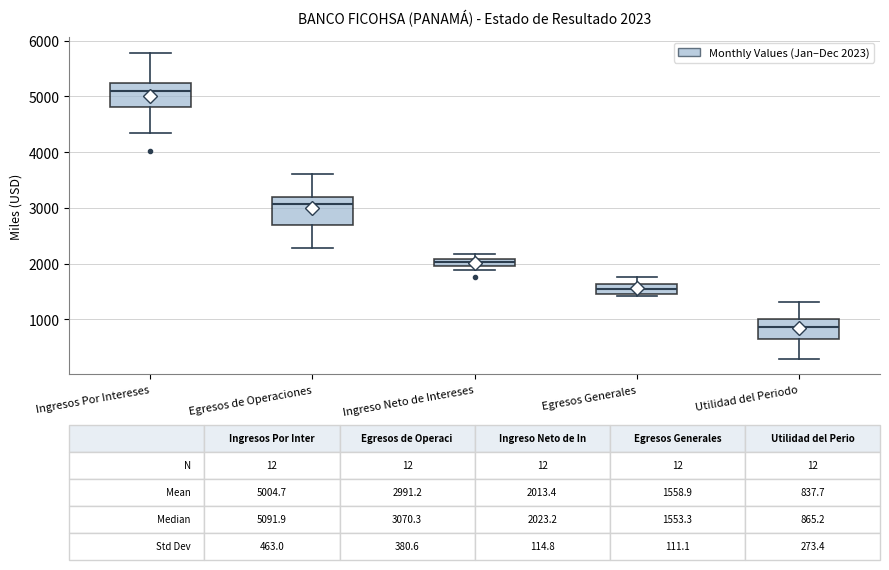

Which box's median line is the highest?

Ingresos Por Intereses